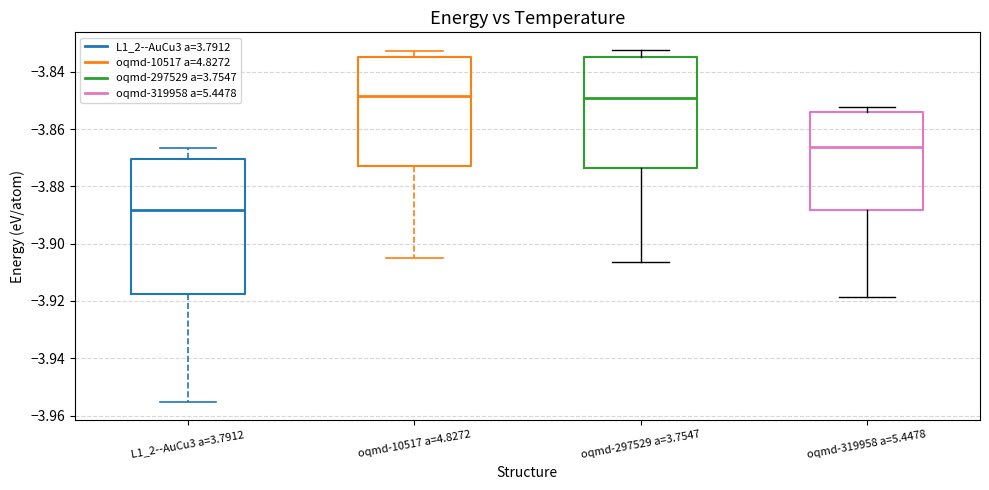

Comparing the boxes themselves (not the whiskers), which one is the tallest?

L1_2--AuCu3 a=3.7912